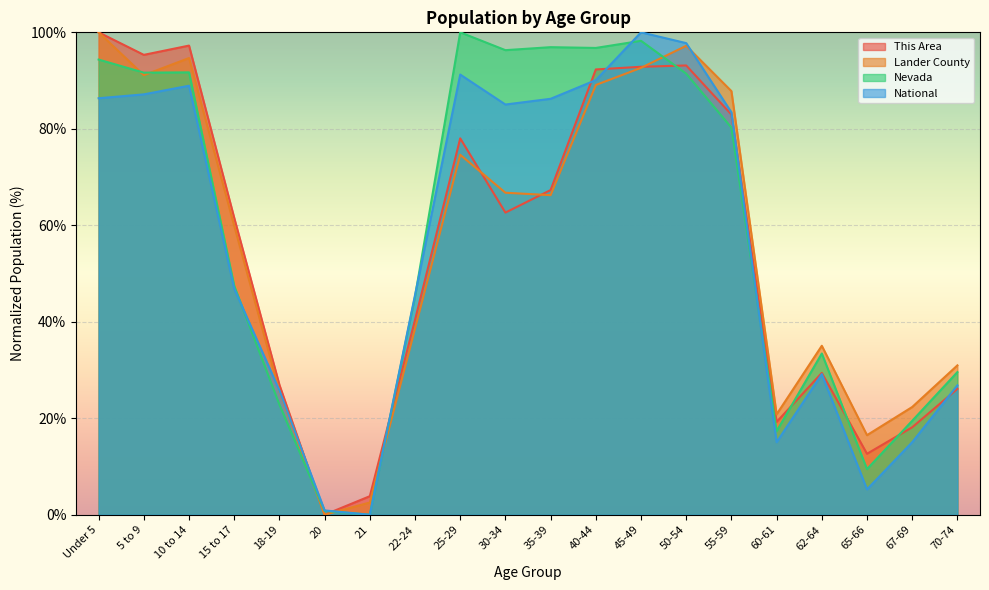

Reading left to right, what are all the values shown in this chart?

This Area: Under 5=100.0	5 to 9=95.3	10 to 14=97.3	15 to 17=61.5	18-19=26.9	20=0.0	21=3.8	22-24=40.4	25-29=78.0	30-34=62.6	35-39=67.3	40-44=92.3	45-49=92.9	50-54=93.1	55-59=83.0	60-61=19.2	62-64=29.4	65-66=12.6	67-69=18.1	70-74=26.1
Lander County: Under 5=100.0	5 to 9=91.1	10 to 14=94.7	15 to 17=59.9	18-19=25.6	20=0.0	21=2.5	22-24=38.6	25-29=74.6	30-34=66.8	35-39=66.2	40-44=89.1	45-49=92.6	50-54=97.2	55-59=87.8	60-61=20.8	62-64=35.0	65-66=16.5	67-69=22.3	70-74=31.0
Nevada: Under 5=94.4	5 to 9=91.6	10 to 14=91.7	15 to 17=47.4	18-19=22.8	20=0.8	21=0.0	22-24=45.2	25-29=100.0	30-34=96.3	35-39=96.9	40-44=96.8	45-49=98.2	50-54=91.4	55-59=80.3	60-61=17.3	62-64=33.4	65-66=9.5	67-69=19.5	70-74=29.6
National: Under 5=86.3	5 to 9=87.1	10 to 14=88.9	15 to 17=46.9	18-19=25.8	20=0.9	21=0.0	22-24=45.5	25-29=91.2	30-34=85.0	35-39=86.2	40-44=90.1	45-49=100.0	50-54=97.8	55-59=83.4	60-61=15.0	62-64=29.1	65-66=5.3	67-69=15.0	70-74=26.8